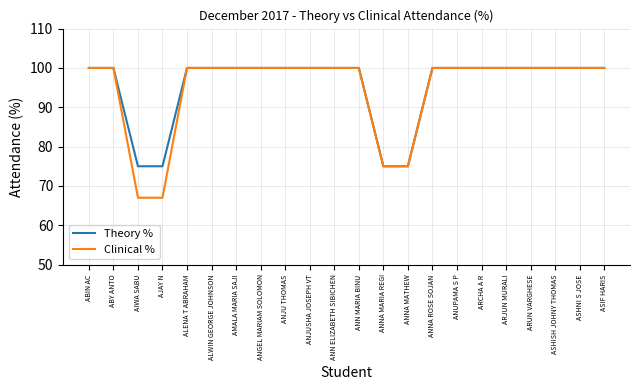

What is the highest value of the Theory % series?

100